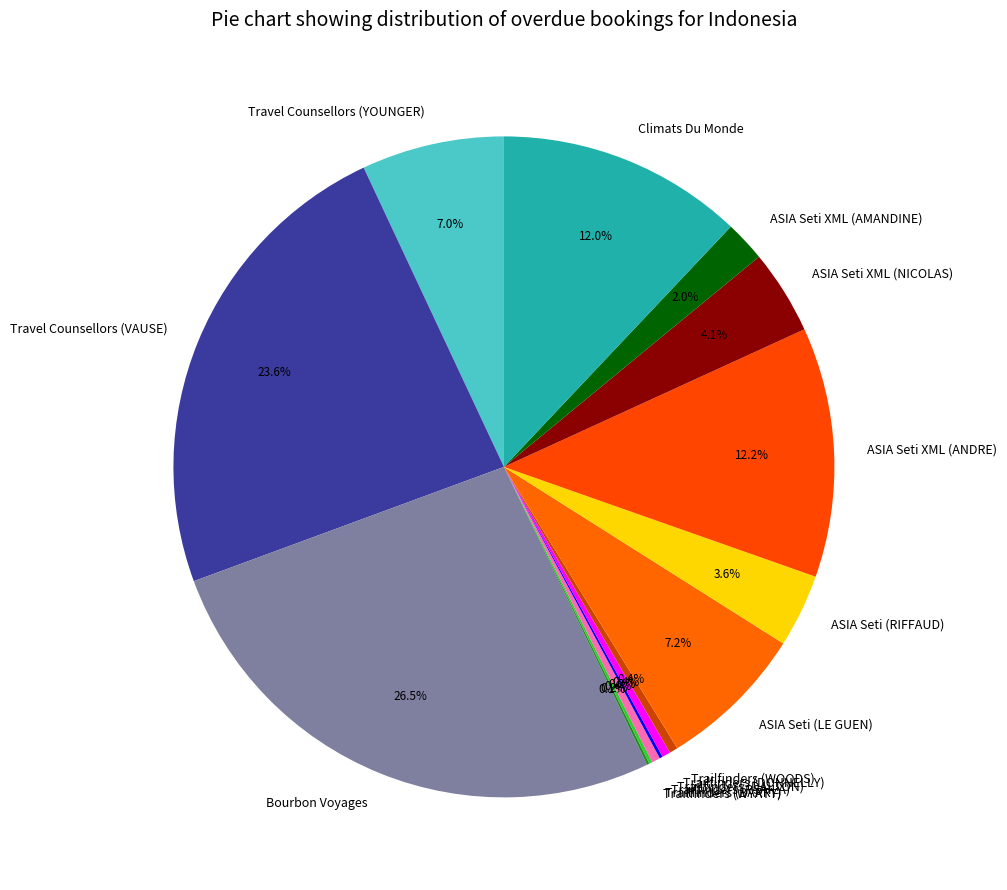

Is it true that Travel Counsellors (YOUNGER) is 7% of the pie?

True